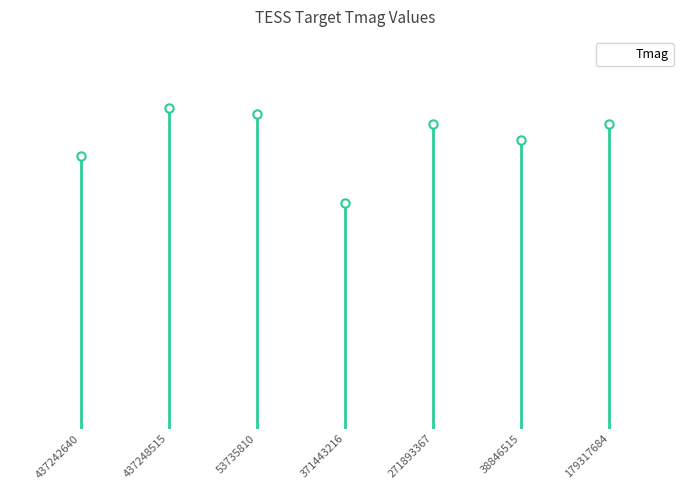

Approximately how many times larger is the value at 179317684 compared to 271893367?

1.0